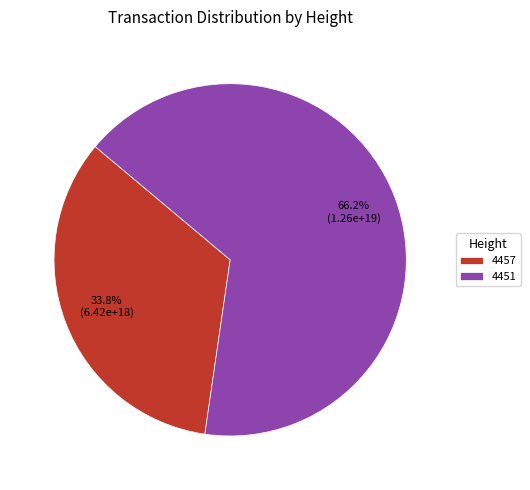

To the nearest percent, what is the difference between the 4451 and 4457 slice percentages?

32%